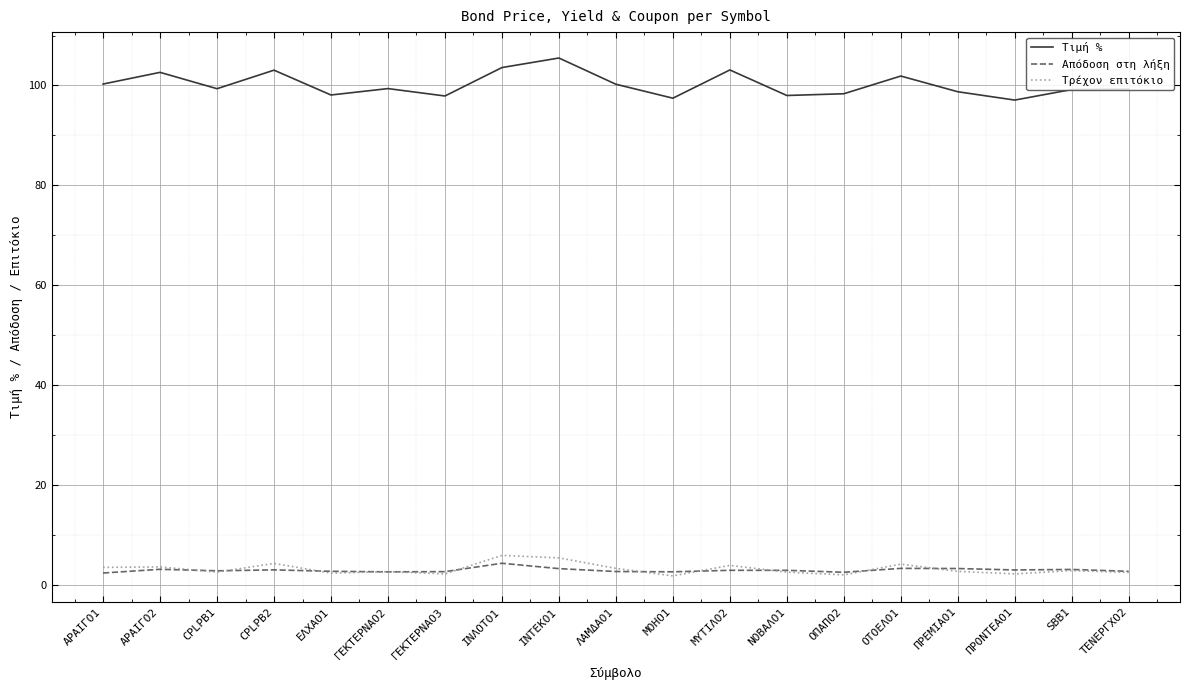

Rank the series by their maximum value, from lowest to highest.

Απόδοση στη λήξη, Τρέχον επιτόκιο, Τιμή %